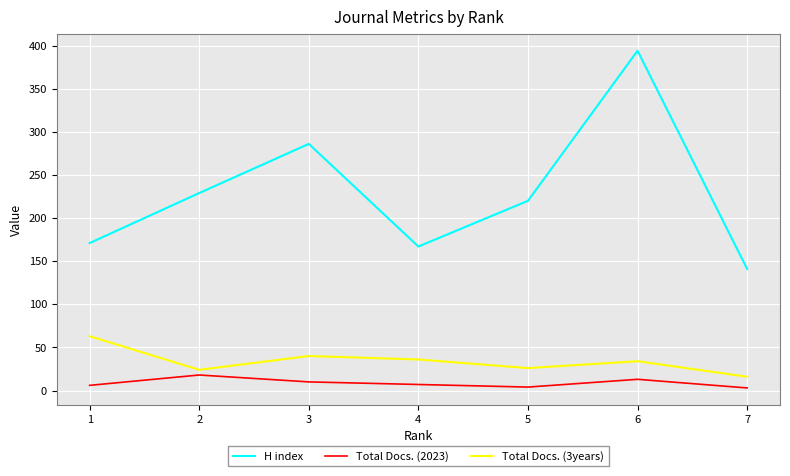

What is the minimum value for Total Docs. (3years)?

16